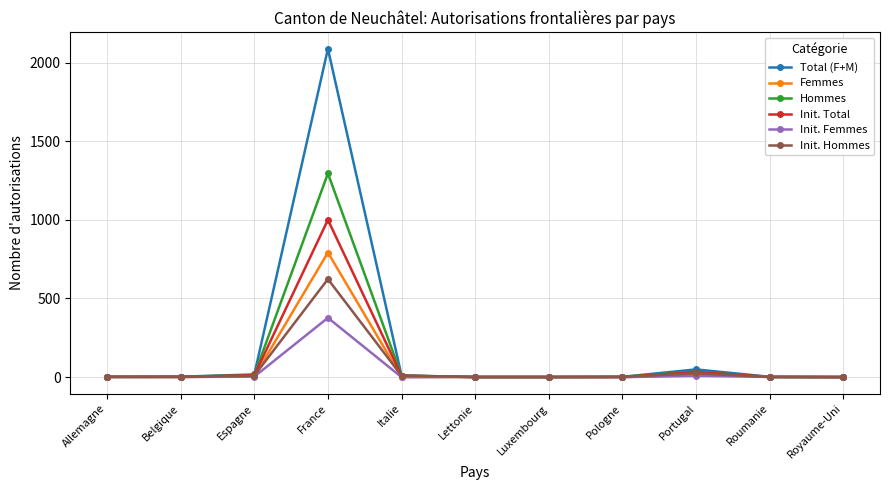

Where is Hommes nearest to the value 647?

Portugal